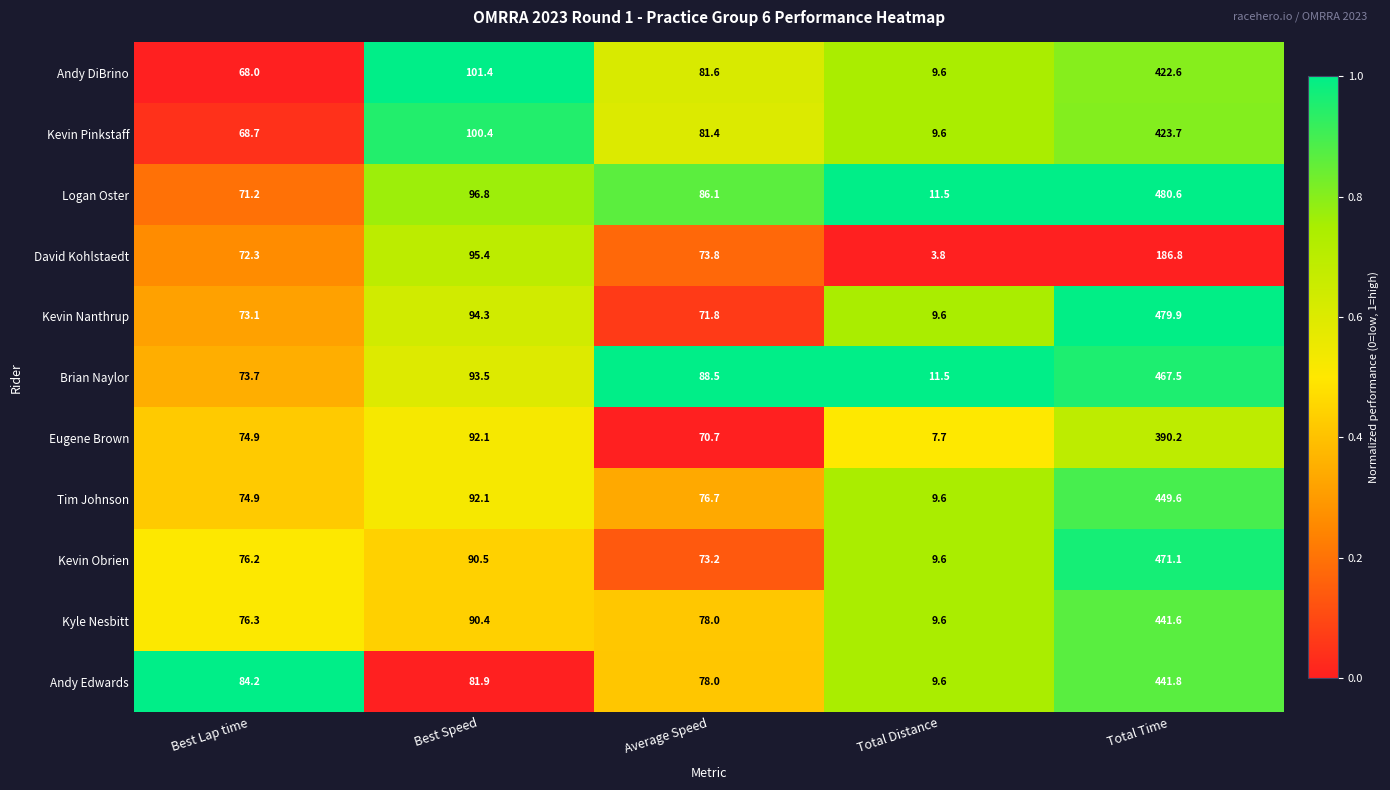

What is the total value across all series at Total Time?

4655.4